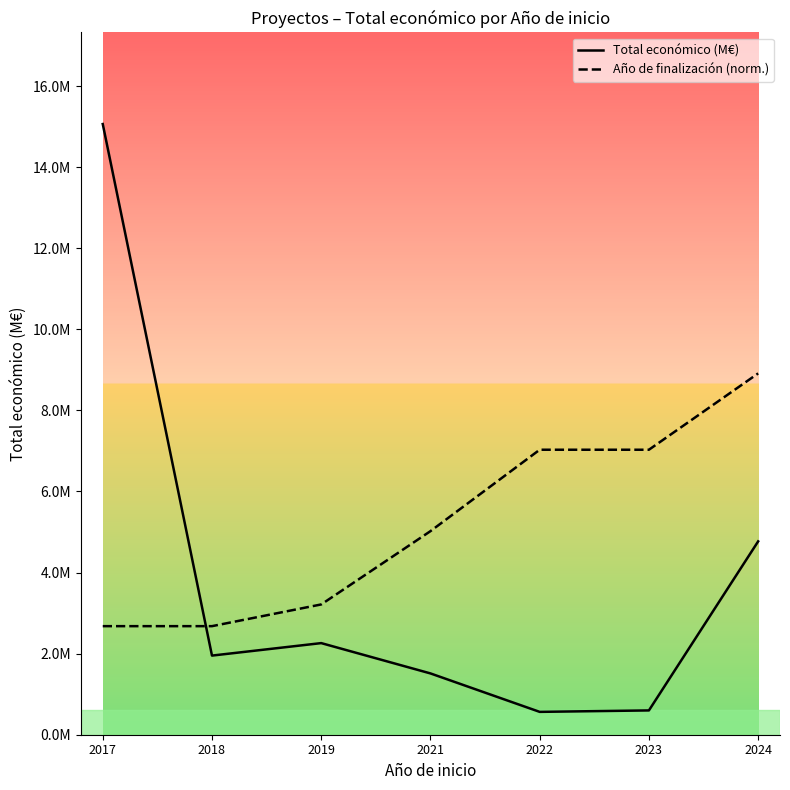

What are all the series names shown in the legend?

Total económico (M€), Año de finalización (norm.)